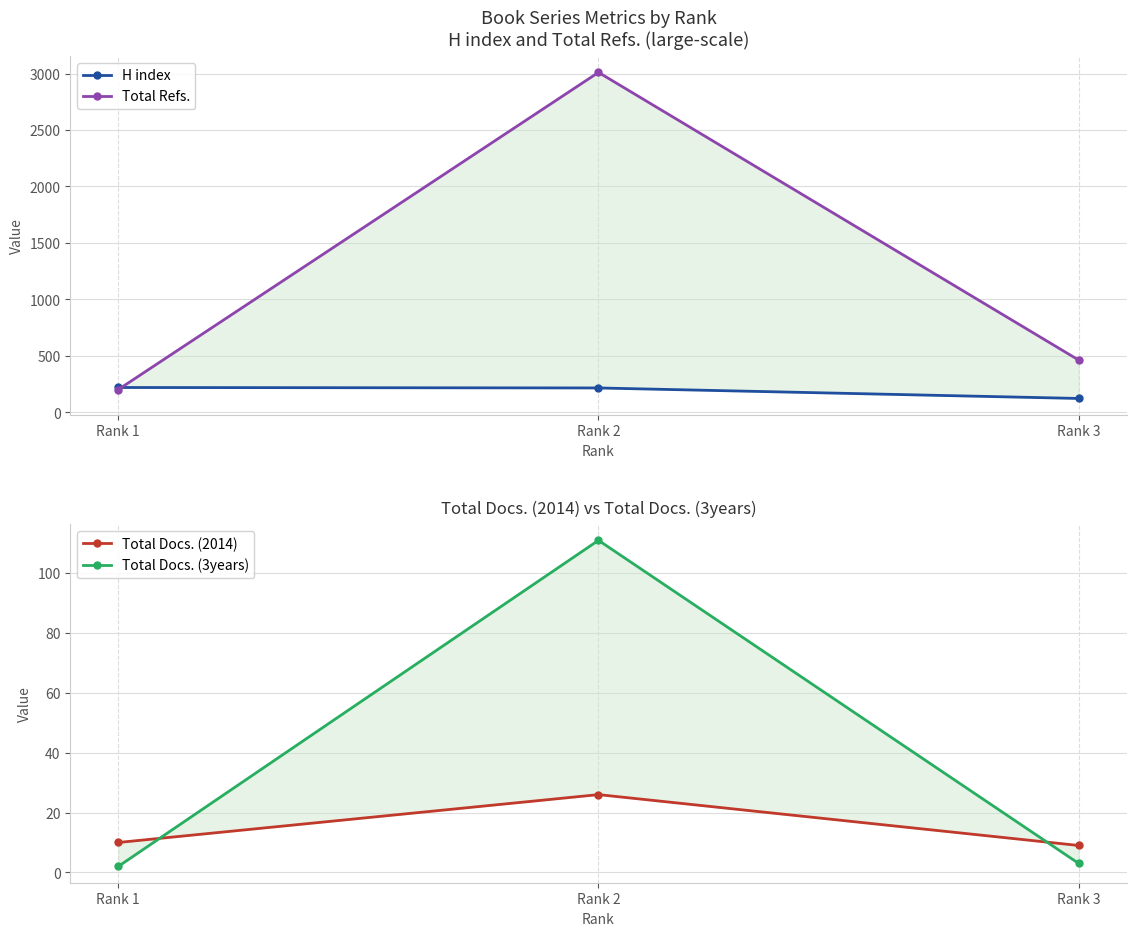

At which label does Total Docs. (2014) reach its peak?

Rank 2